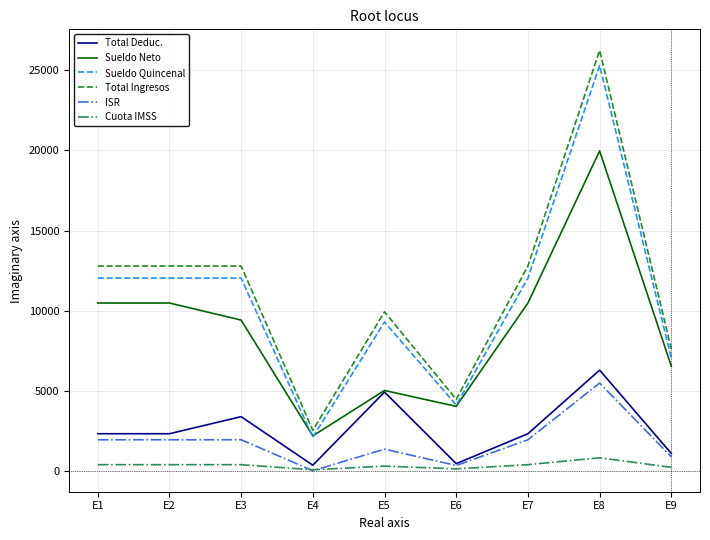

The value of Total Ingresos at E5 is 15402.4. True or false?

False